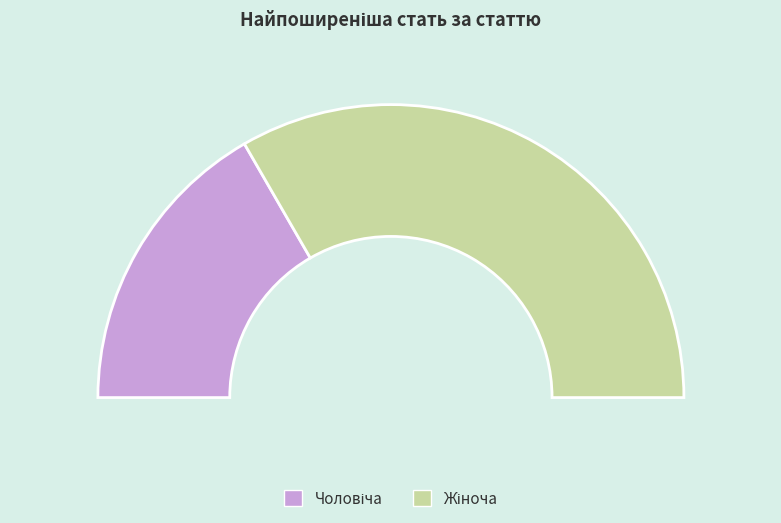

Is there a majority slice in this chart?

Yes